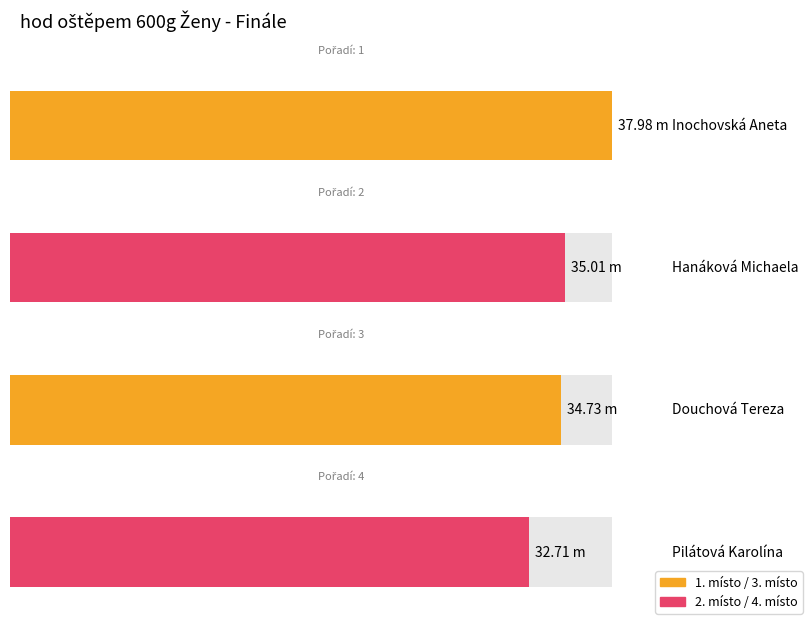

Rank the categories by value from highest to lowest.

Inochovská Aneta, Hanáková Michaela, Douchová Tereza, Pilátová Karolína